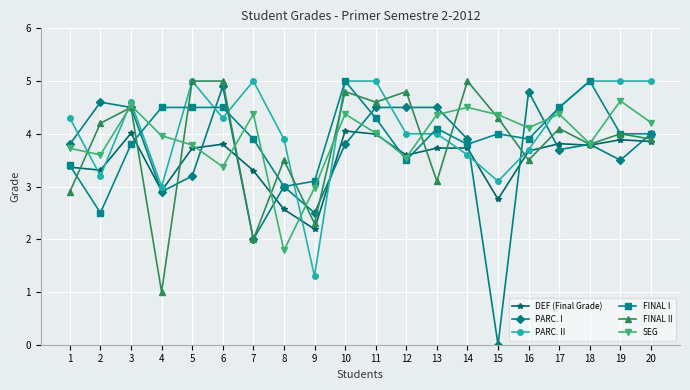

The SEG series shows 3.6 at 2. True or false?

True